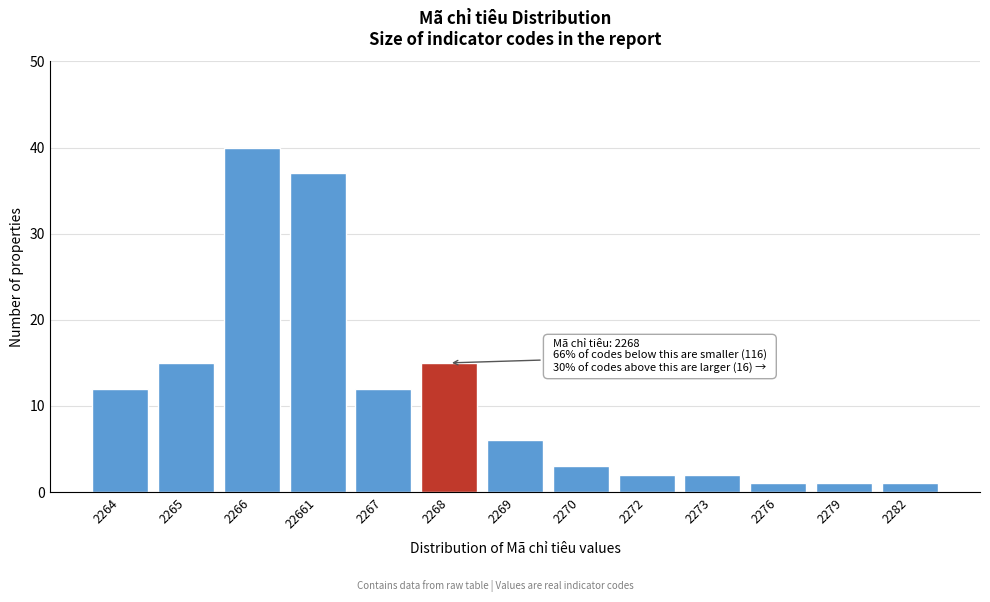

Reading left to right, list all the values displayed in this chart.

12	15	40	37	12	15	6	3	2	2	1	1	1